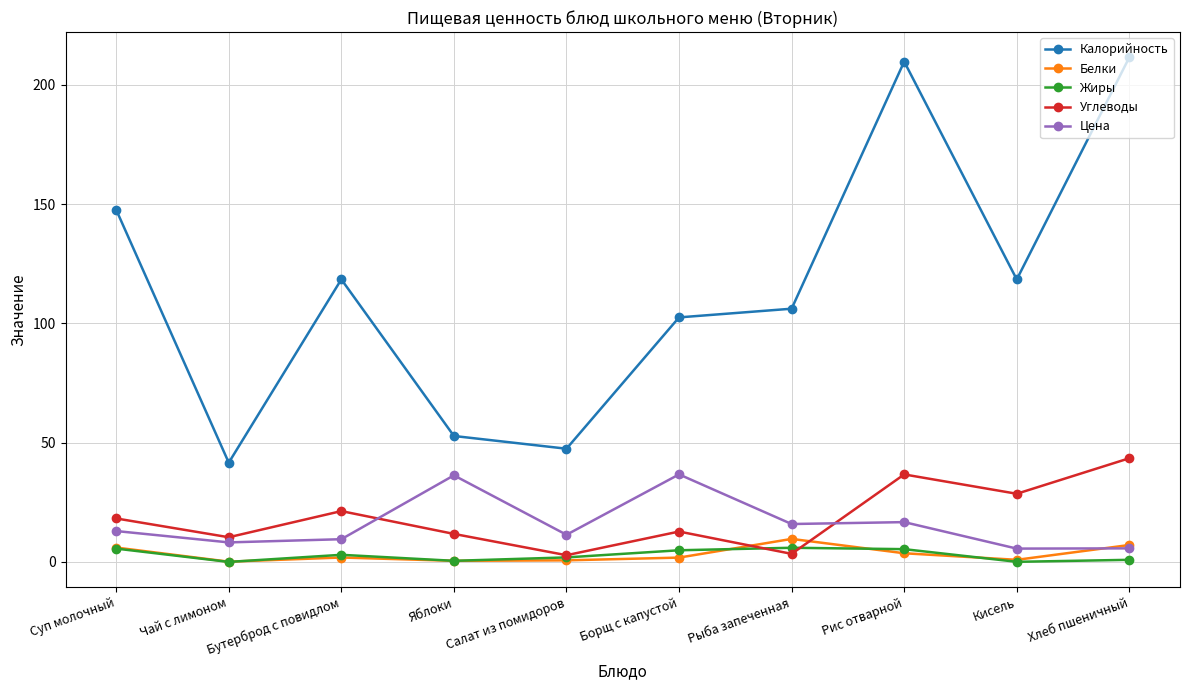

Count the number of categories in the chart.

10